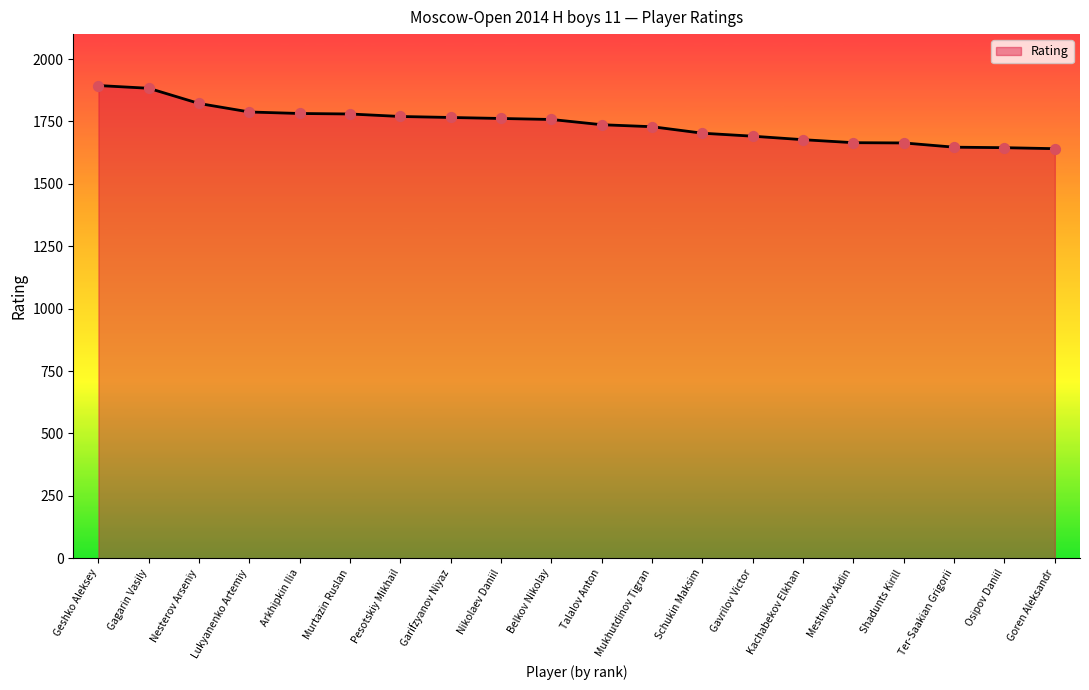

What is the change in value from Geshko Aleksey to Mukhutdinov Tigran?

-165